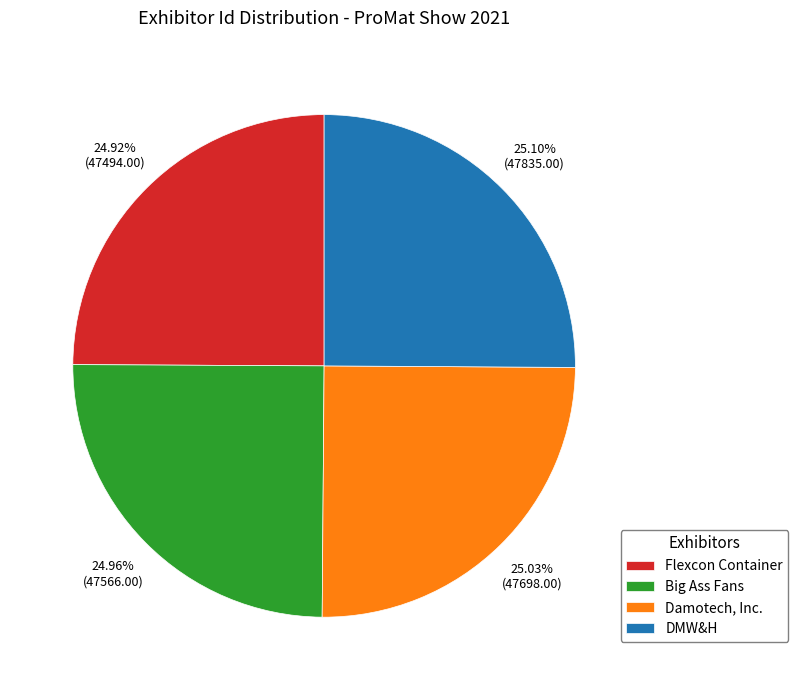

What portion of the pie excludes DMW&H?

74.9%